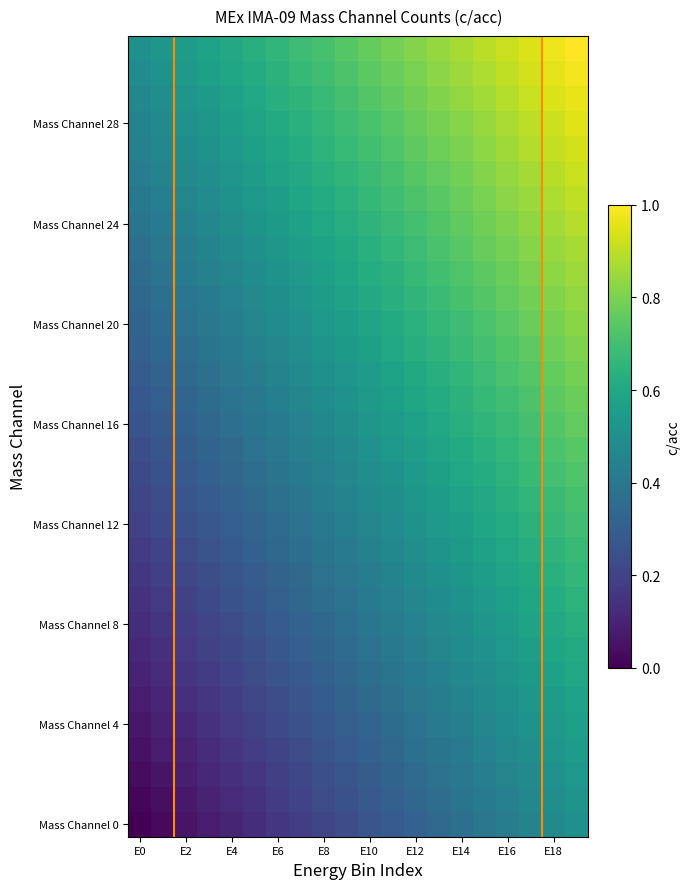

Which series has the widest spread of values?

Mass Channel 0